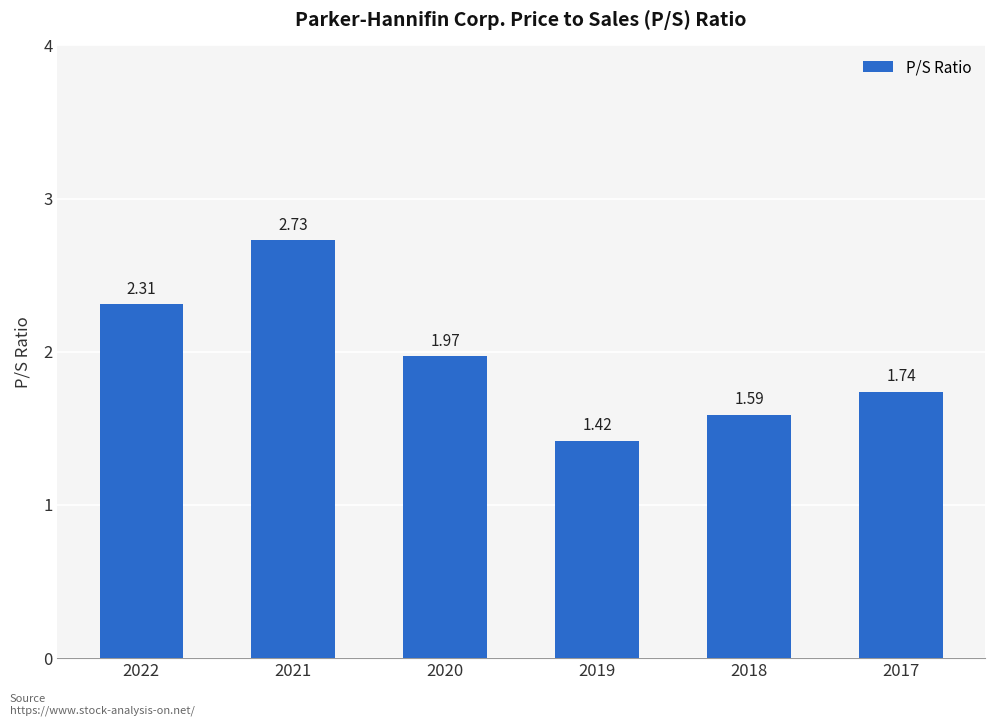

Are the bars horizontal?

No